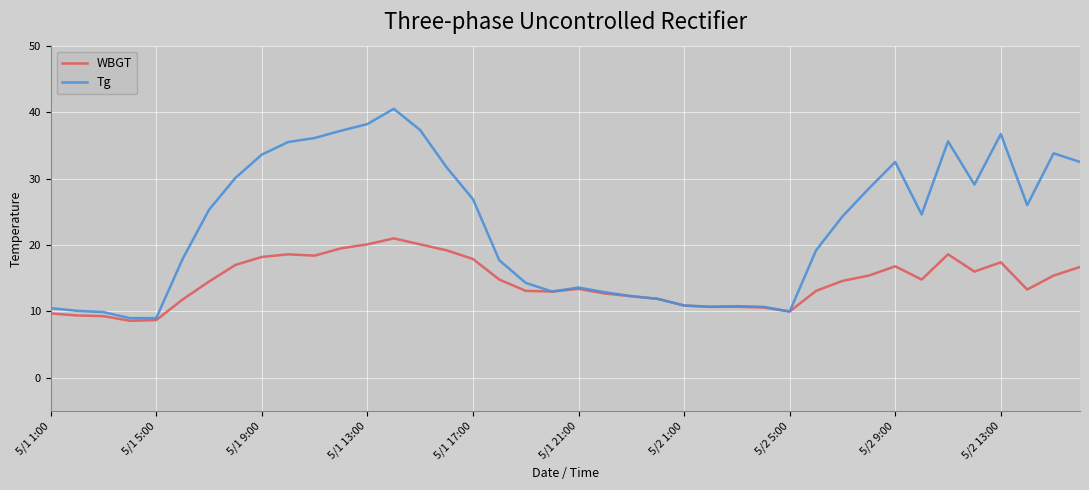

Which series has the largest range (max minus min)?

Tg